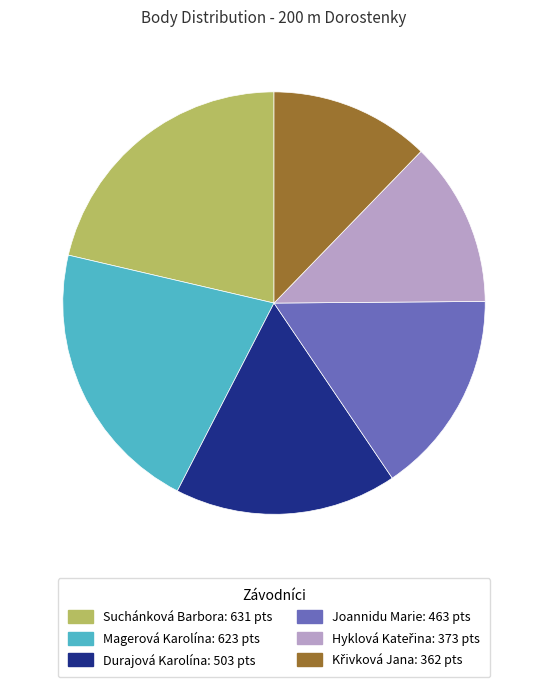

The Durajová Karolína slice represents 11% of the pie. True or false?

False